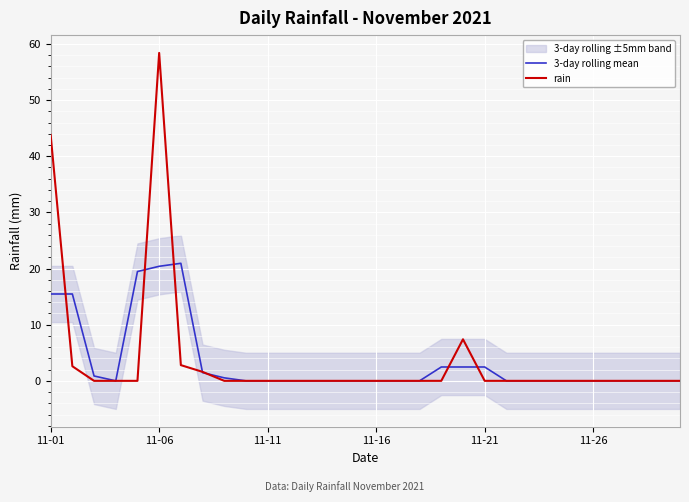

The rain series shows 0.0 at 11-16. True or false?

True